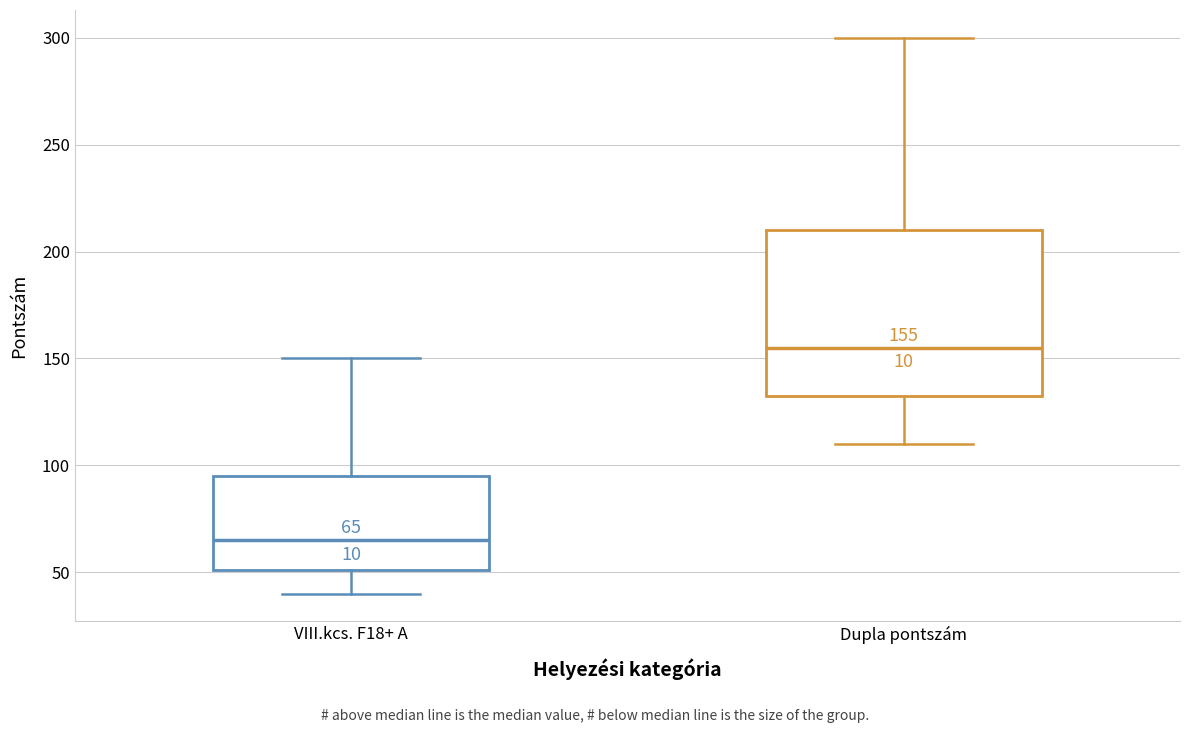

Which box's median line is the lowest?

VIII.kcs. F18+ A